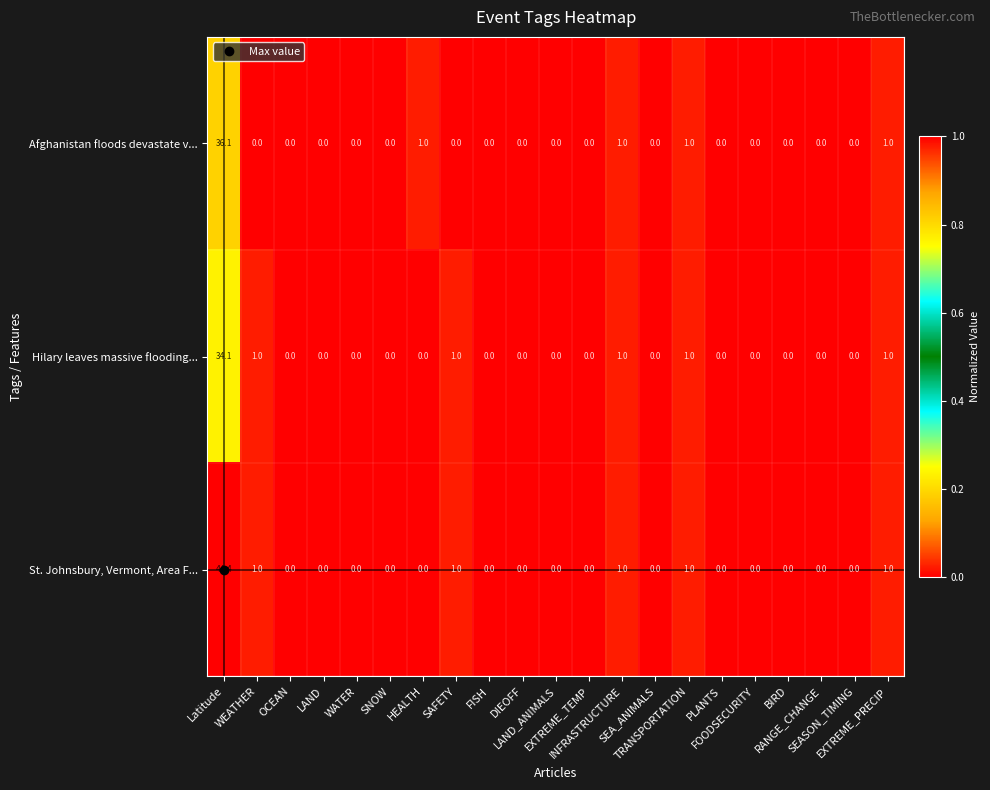

Which series has the largest range (max minus min)?

St. Johnsbury, Vermont, Area F...